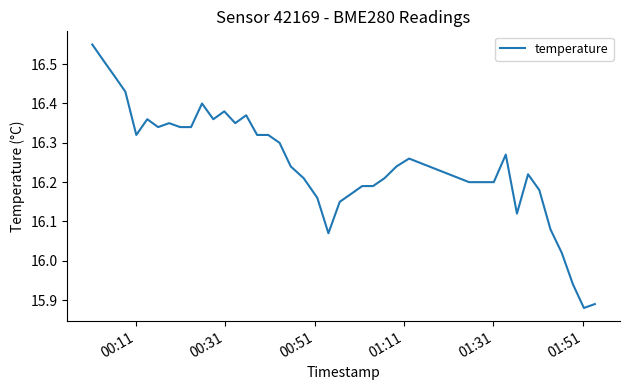

What is the difference between the maximum and minimum values?

0.7